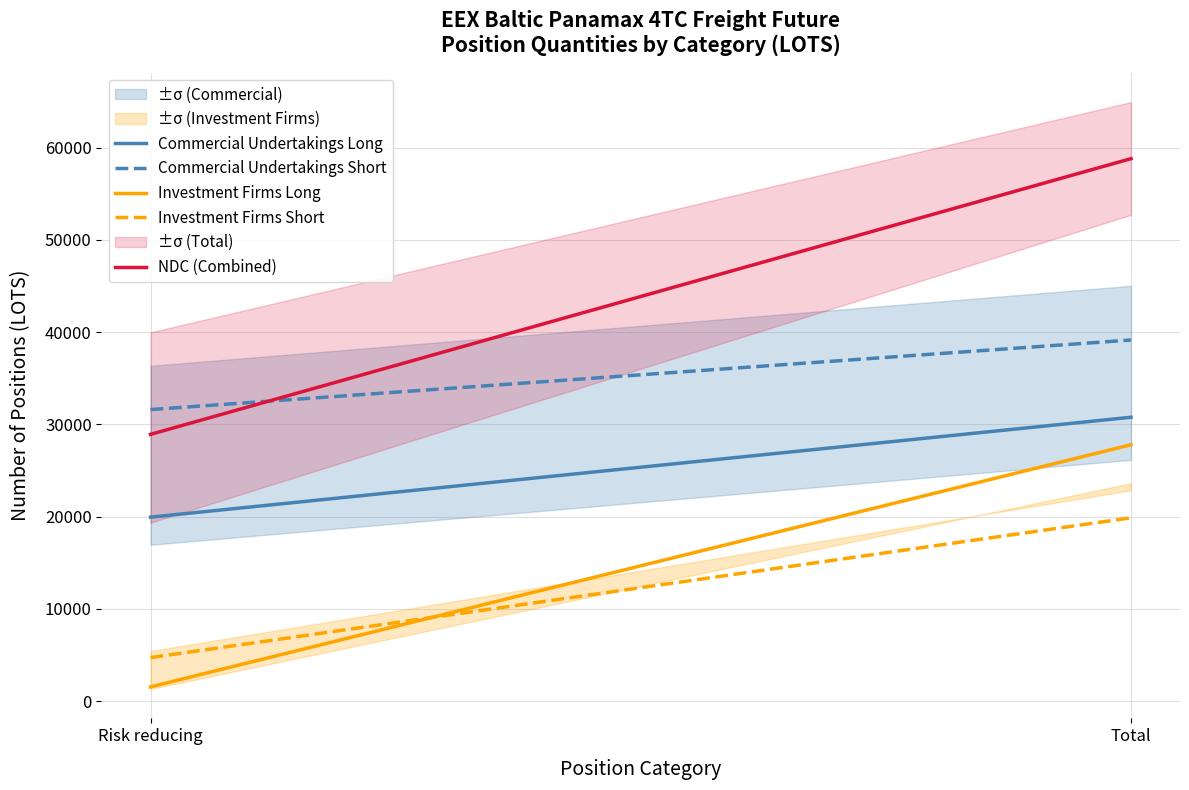

Between Risk reducing and Total, which series saw the biggest shift?

NDC (Combined)